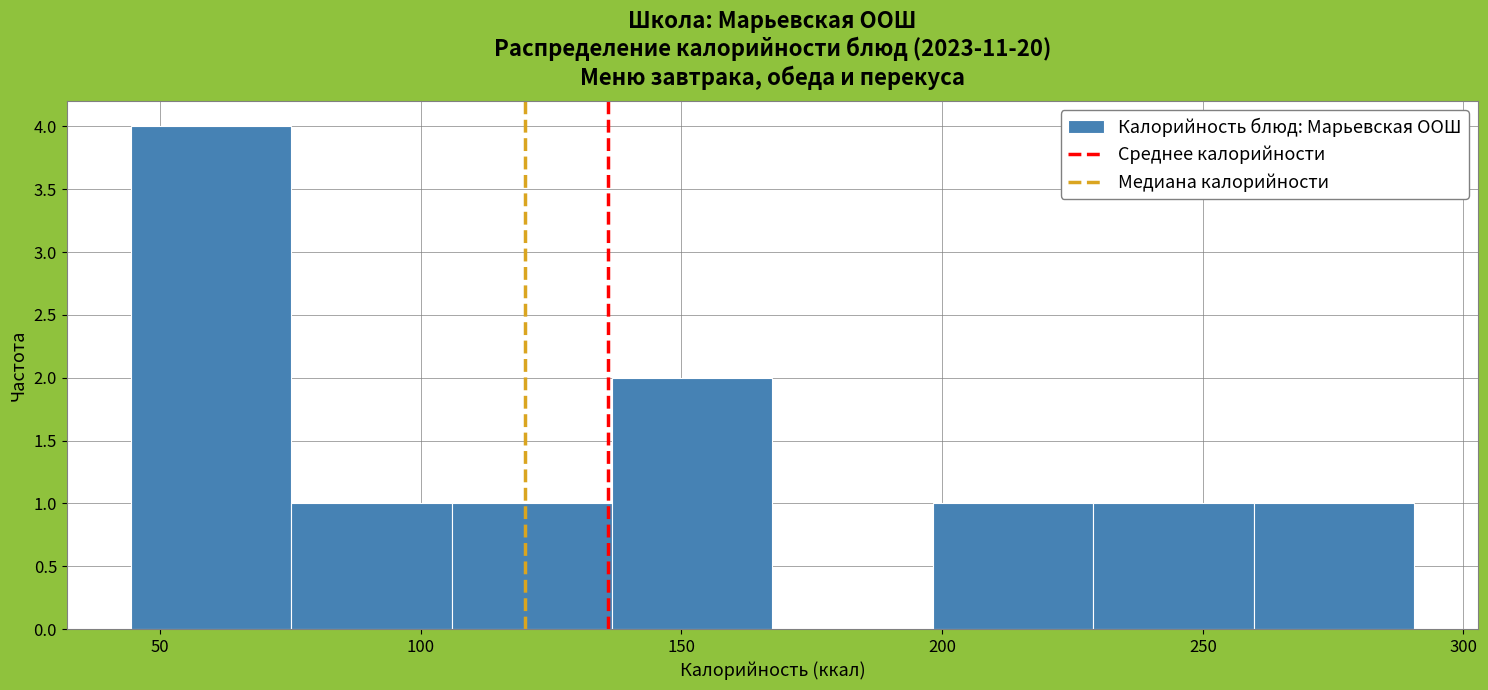

Reading left to right, transcribe this chart: for each bar, give the range it covers on the x-axis and its height. Neither the bar edges nor the heights are printed on the chart, so give them approximately, as read against the axes.

45 to 75: 4
75 to 105: 1
105 to 135: 1
135 to 165: 2
165 to 200: 0
200 to 230: 1
230 to 260: 1
260 to 290: 1